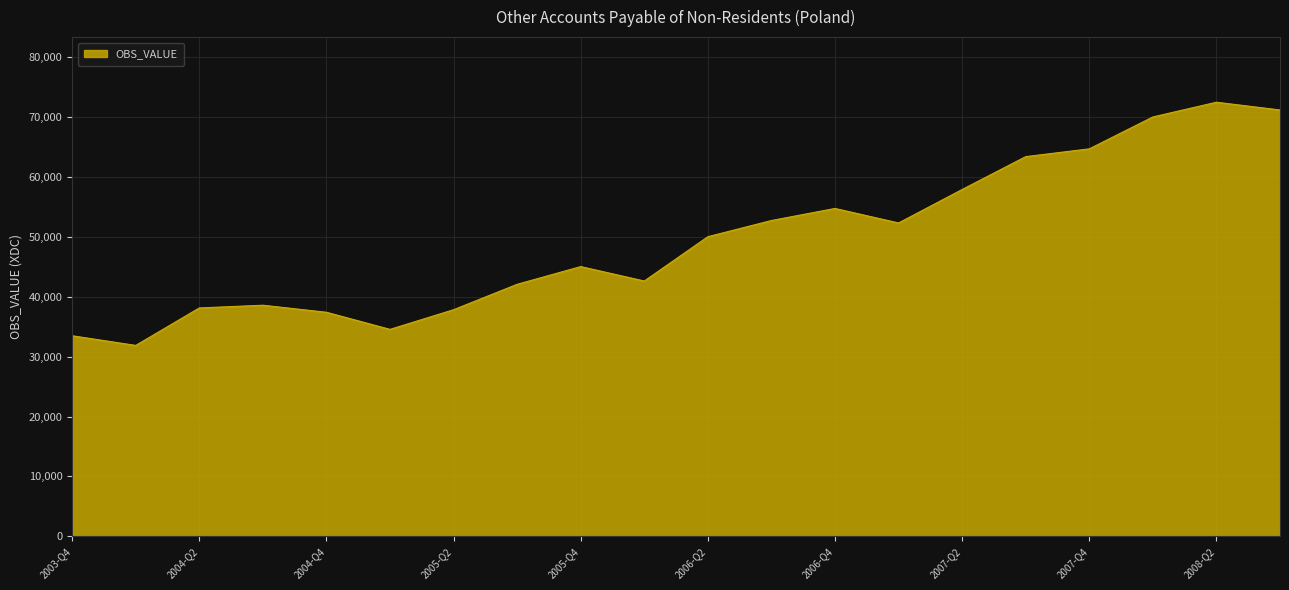

What is the greatest value displayed?

72480.0